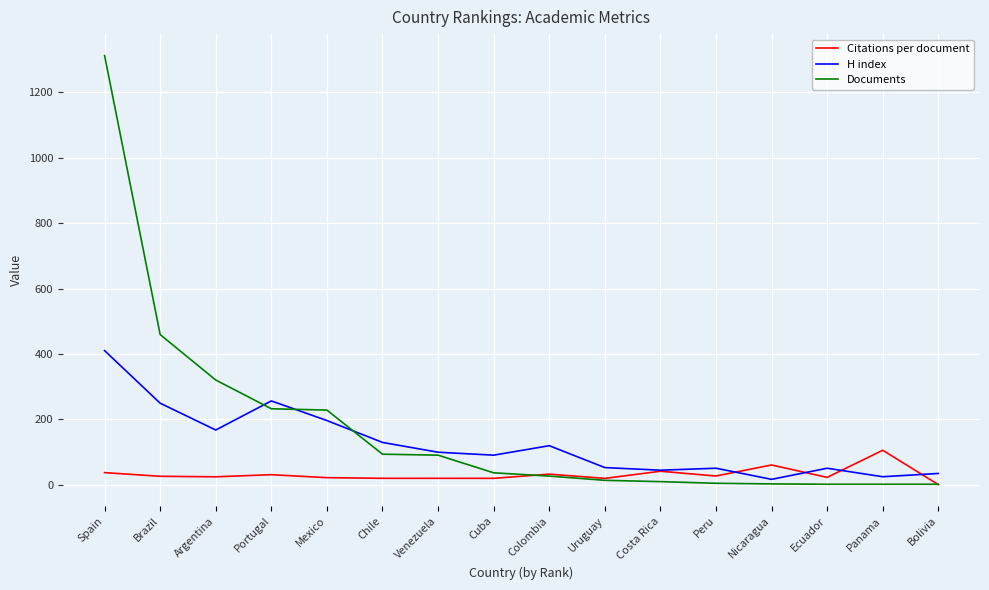

What is the difference between the Documents values at Portugal and Venezuela?

142.0